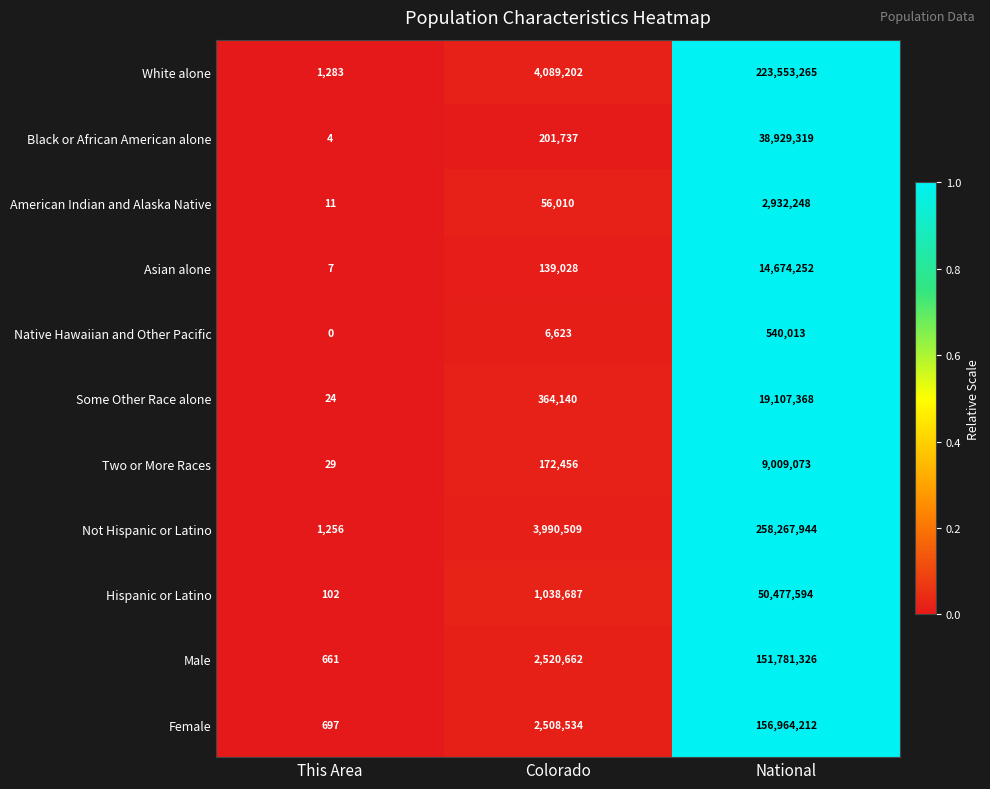

At how many categories does at least one series exceed 0?

3